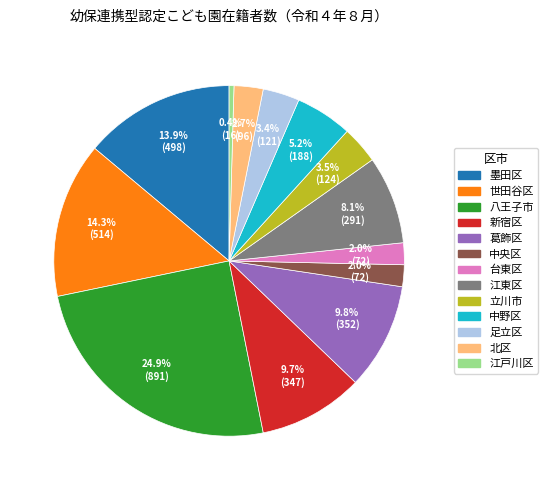

Is there a majority slice in this chart?

No